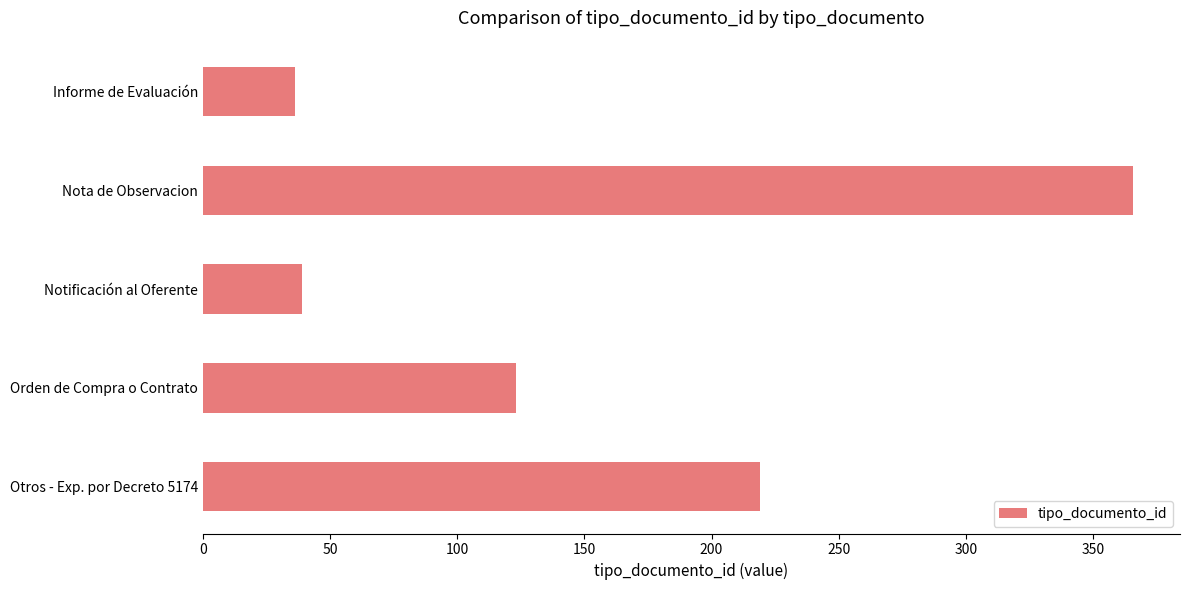

What is the ratio of the value at Nota de Observacion to the value at Notificación al Oferente?

9.4